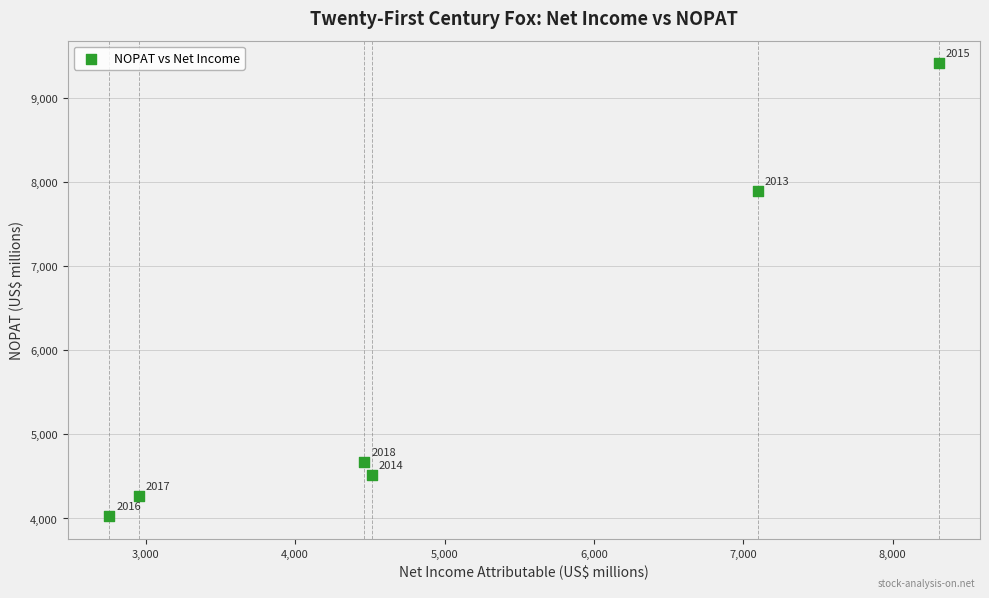

What Y value in the scatter plot is closest to 6721?

7896